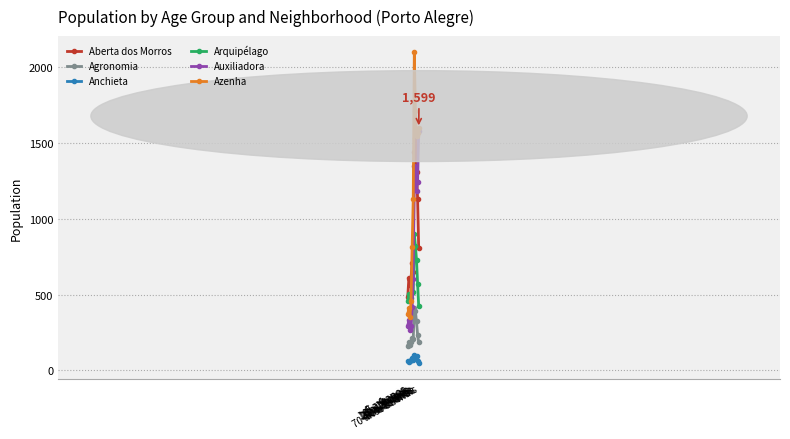

True or false: Aberta dos Morros and Auxiliadora cross at least once.

True